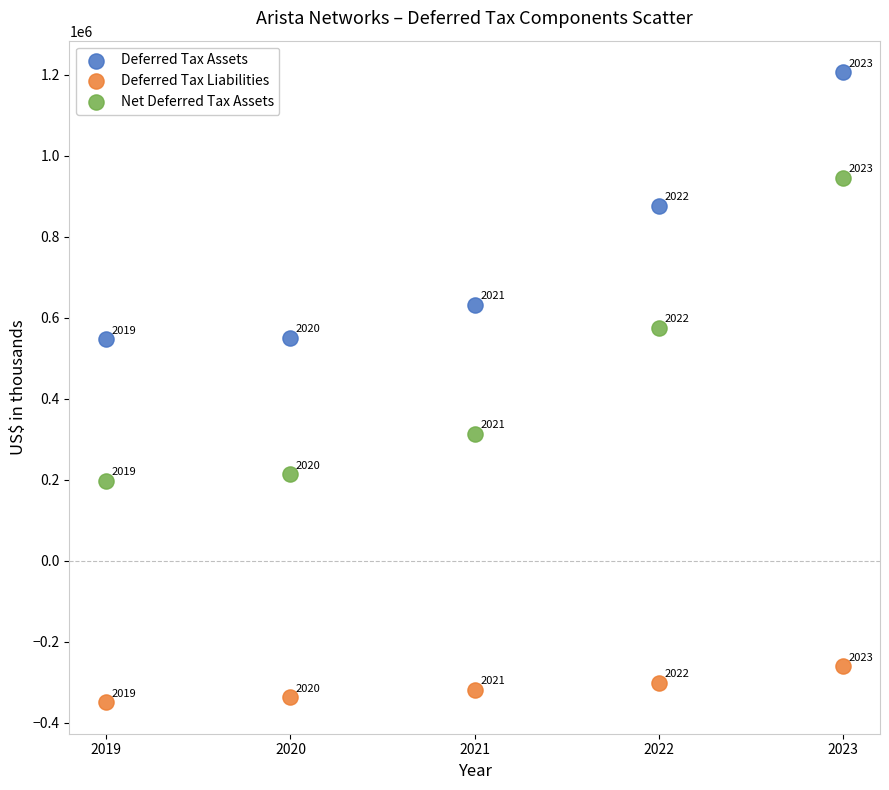

Which series contains the highest Y value?

Deferred Tax Assets